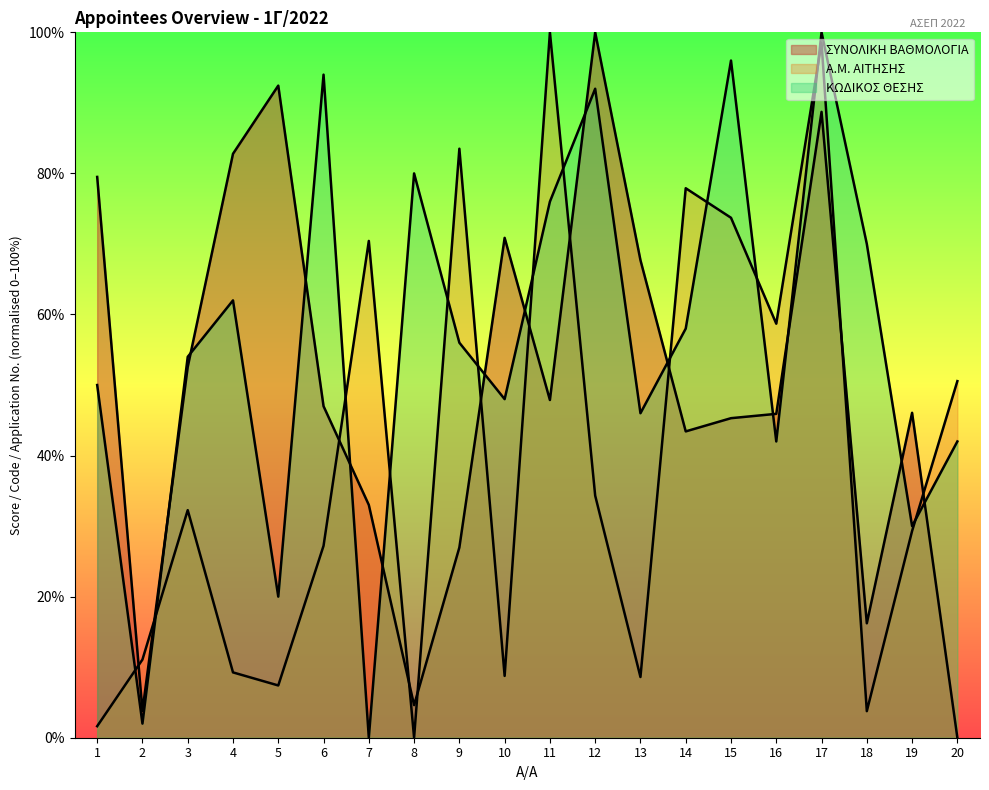

How many intersections are there between Α.Μ. ΑΙΤΗΣΗΣ and ΚΩΔΙΚΟΣ ΘΕΣΗΣ?

13